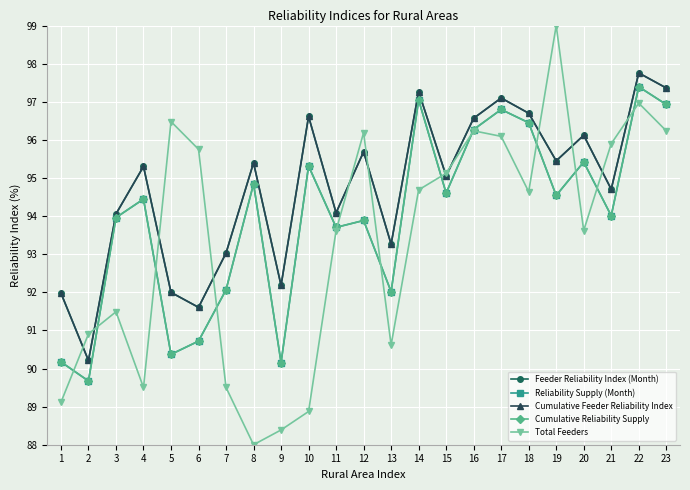

Is this an area chart (filled region under the line)?

No